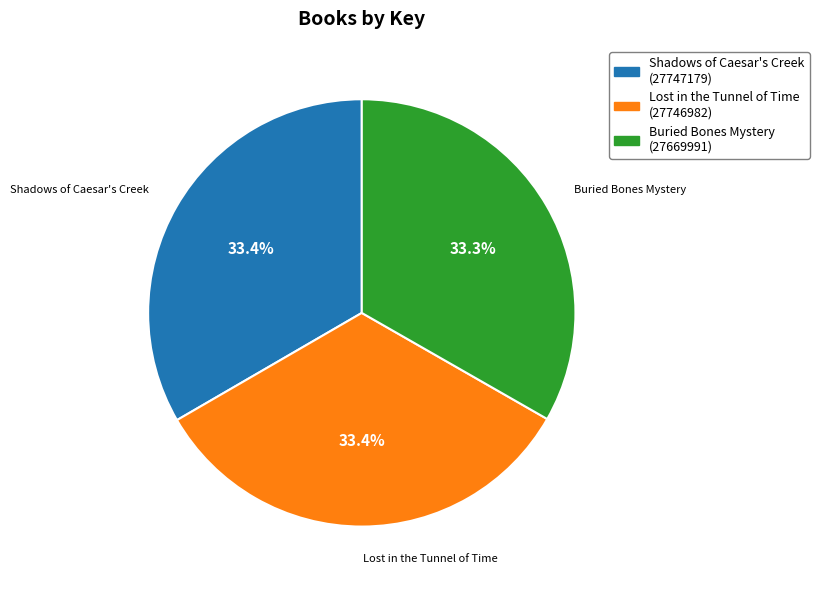

What percentage is the Buried Bones Mystery slice, to the nearest percent?

33%